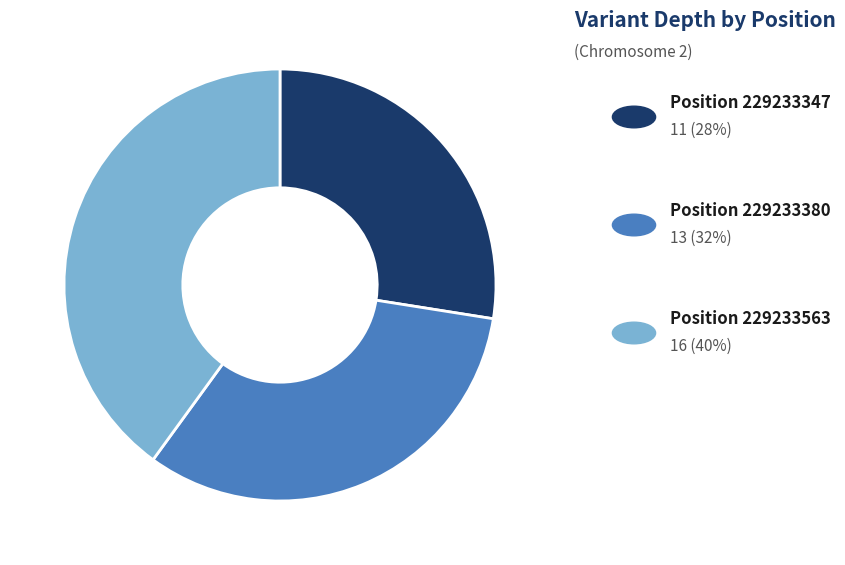

Is there a majority slice in this chart?

No